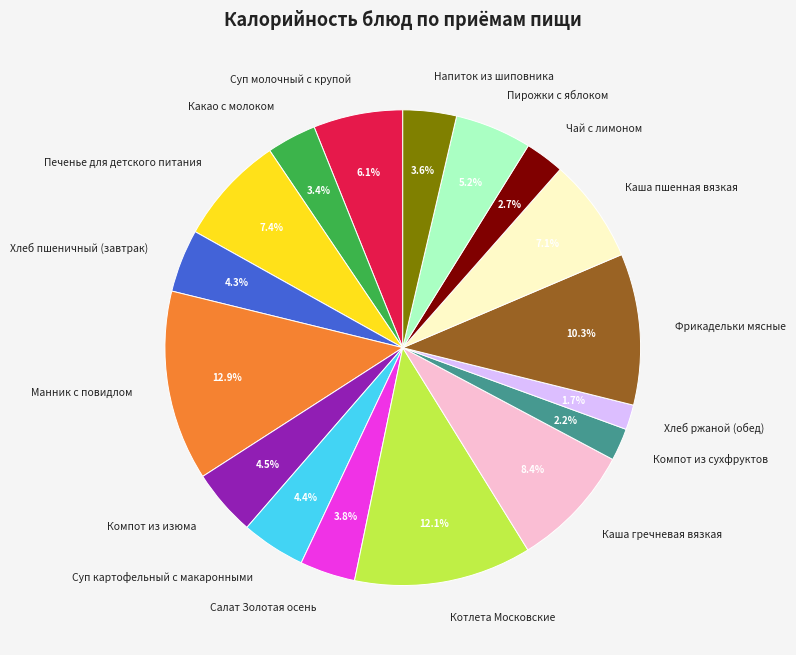

What is the ratio of the value at Пирожки с яблоком to the value at Каша гречневая вязкая?

0.6